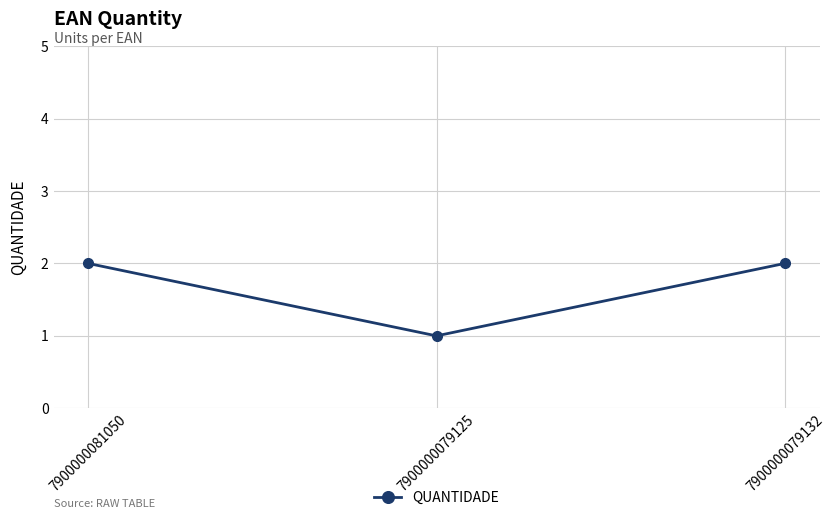

What is the average value?

2